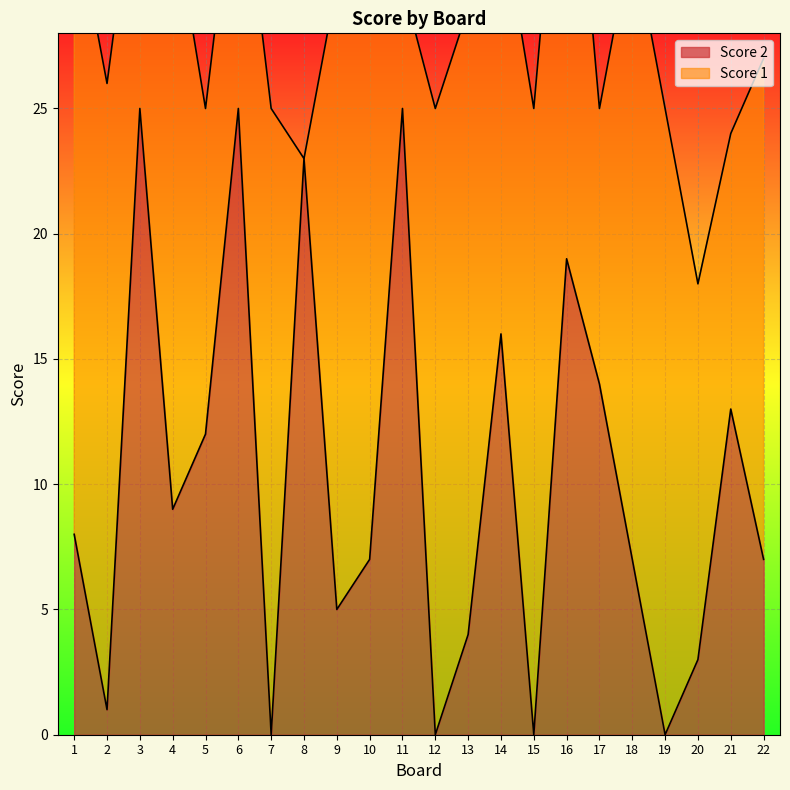

Reading left to right, list all the values displayed in this chart.

8	1	25	9	12	25	0	23	5	7	25	0	4	16	0	19	14	7	0	3	13	7